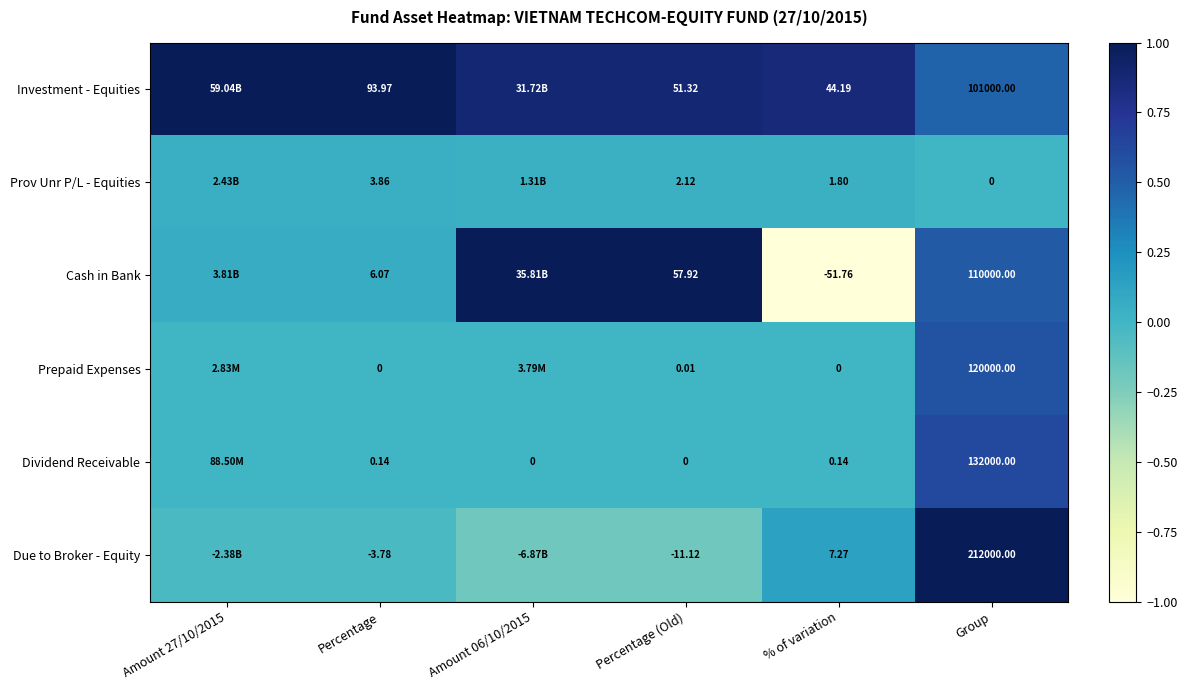

The Cash in Bank series shows 1.0 at Percentage (Old). True or false?

True